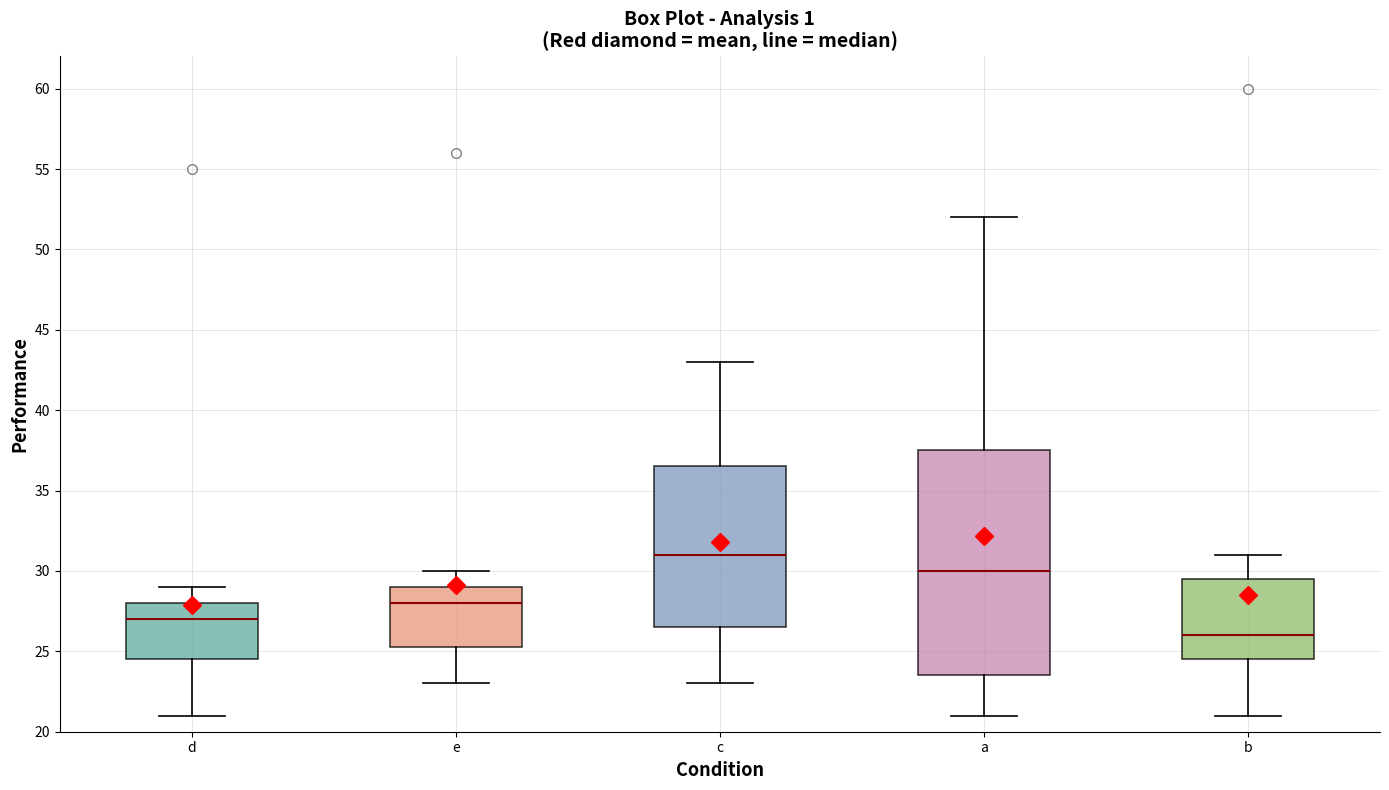

Comparing the boxes themselves (not the whiskers), which one is the tallest?

a